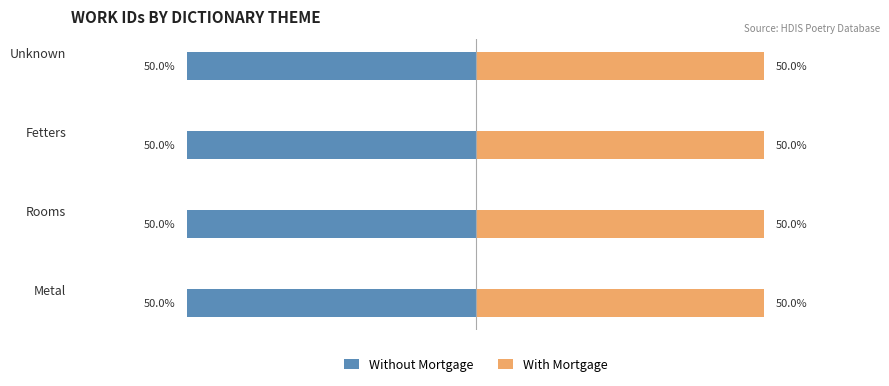

What is the average value of the With Mortgage series?

50.0